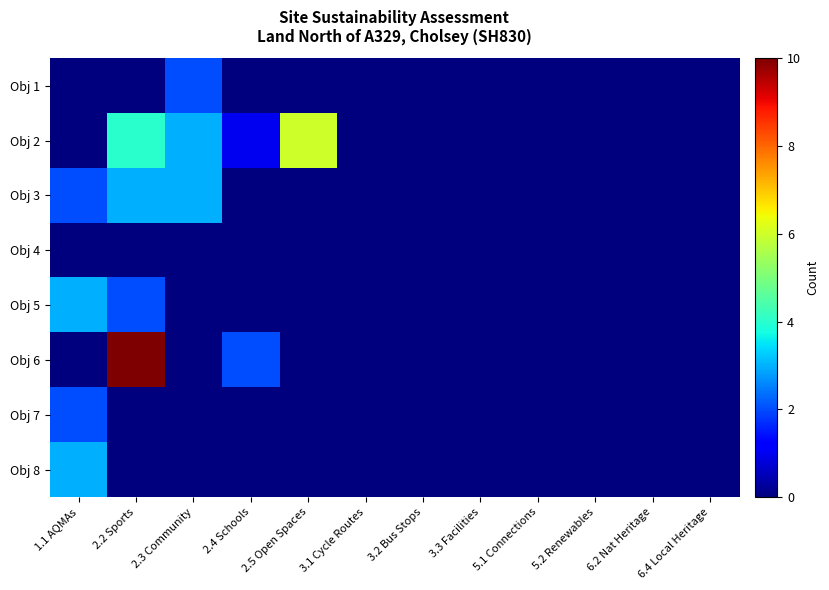

Reading right to left, transcribe all the data shown in this chart.

Obj 1: 6.4 Local Heritage=0	6.2 Nat Heritage=0	5.2 Renewables=0	5.1 Connections=0	3.3 Facilities=0	3.2 Bus Stops=0	3.1 Cycle Routes=0	2.5 Open Spaces=0	2.4 Schools=0	2.3 Community=2	2.2 Sports=0	1.1 AQMAs=0
Obj 2: 6.4 Local Heritage=0	6.2 Nat Heritage=0	5.2 Renewables=0	5.1 Connections=0	3.3 Facilities=0	3.2 Bus Stops=0	3.1 Cycle Routes=0	2.5 Open Spaces=6	2.4 Schools=1	2.3 Community=3	2.2 Sports=4	1.1 AQMAs=0
Obj 3: 6.4 Local Heritage=0	6.2 Nat Heritage=0	5.2 Renewables=0	5.1 Connections=0	3.3 Facilities=0	3.2 Bus Stops=0	3.1 Cycle Routes=0	2.5 Open Spaces=0	2.4 Schools=0	2.3 Community=3	2.2 Sports=3	1.1 AQMAs=2
Obj 4: 6.4 Local Heritage=0	6.2 Nat Heritage=0	5.2 Renewables=0	5.1 Connections=0	3.3 Facilities=0	3.2 Bus Stops=0	3.1 Cycle Routes=0	2.5 Open Spaces=0	2.4 Schools=0	2.3 Community=0	2.2 Sports=0	1.1 AQMAs=0
Obj 5: 6.4 Local Heritage=0	6.2 Nat Heritage=0	5.2 Renewables=0	5.1 Connections=0	3.3 Facilities=0	3.2 Bus Stops=0	3.1 Cycle Routes=0	2.5 Open Spaces=0	2.4 Schools=0	2.3 Community=0	2.2 Sports=2	1.1 AQMAs=3
Obj 6: 6.4 Local Heritage=0	6.2 Nat Heritage=0	5.2 Renewables=0	5.1 Connections=0	3.3 Facilities=0	3.2 Bus Stops=0	3.1 Cycle Routes=0	2.5 Open Spaces=0	2.4 Schools=2	2.3 Community=0	2.2 Sports=10	1.1 AQMAs=0
Obj 7: 6.4 Local Heritage=0	6.2 Nat Heritage=0	5.2 Renewables=0	5.1 Connections=0	3.3 Facilities=0	3.2 Bus Stops=0	3.1 Cycle Routes=0	2.5 Open Spaces=0	2.4 Schools=0	2.3 Community=0	2.2 Sports=0	1.1 AQMAs=2
Obj 8: 6.4 Local Heritage=0	6.2 Nat Heritage=0	5.2 Renewables=0	5.1 Connections=0	3.3 Facilities=0	3.2 Bus Stops=0	3.1 Cycle Routes=0	2.5 Open Spaces=0	2.4 Schools=0	2.3 Community=0	2.2 Sports=0	1.1 AQMAs=3